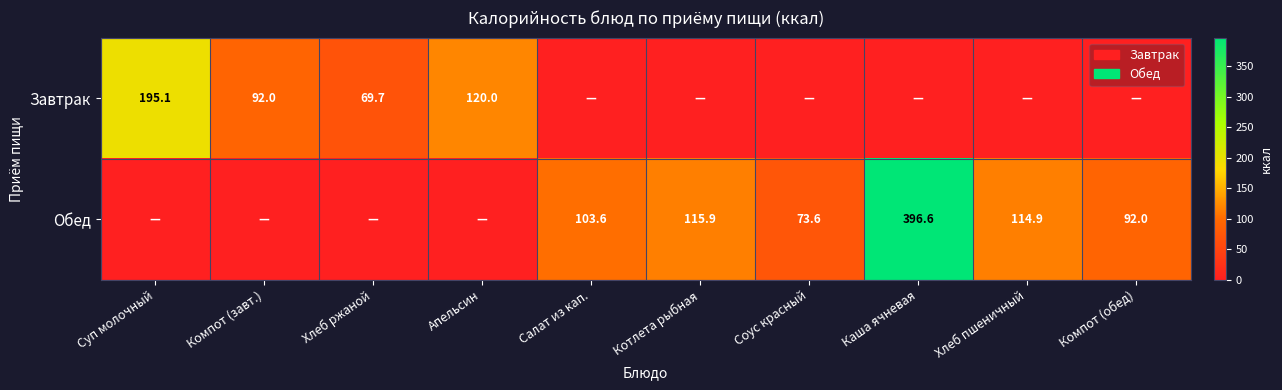

What is the difference between the highest and lowest values at Апельсин?

120.0